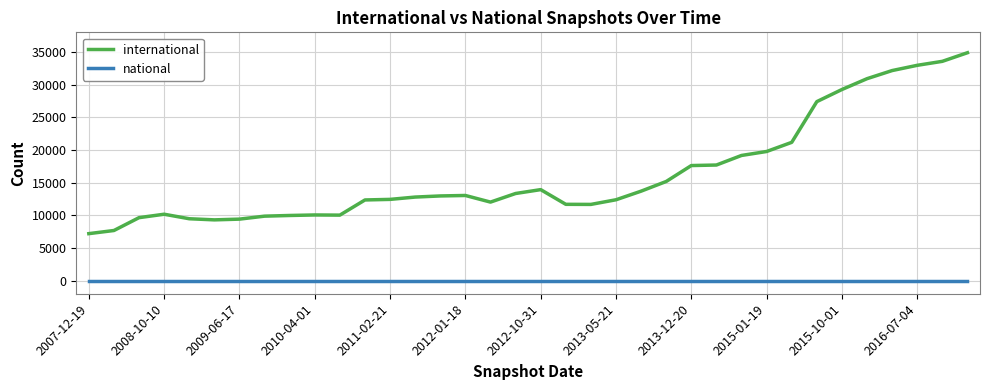

What is the difference between the maximum and minimum values in the international series?

27682